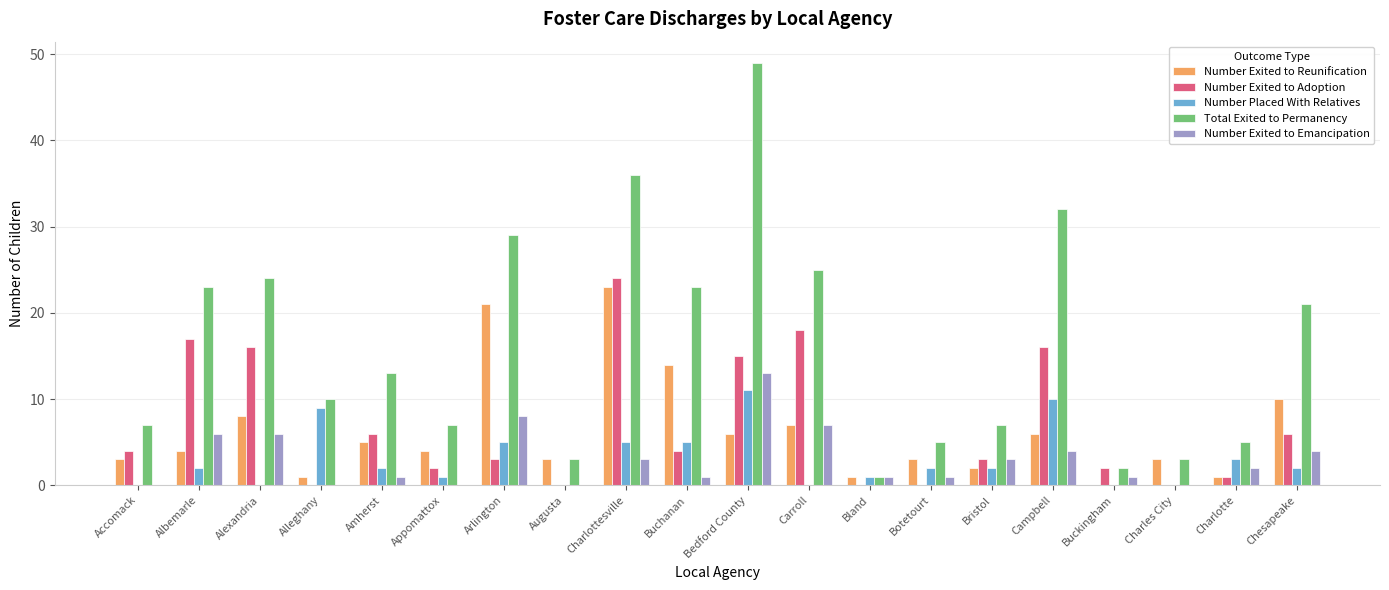

Between Accomack and Appomattox, which series saw the biggest shift?

Number Exited to Adoption